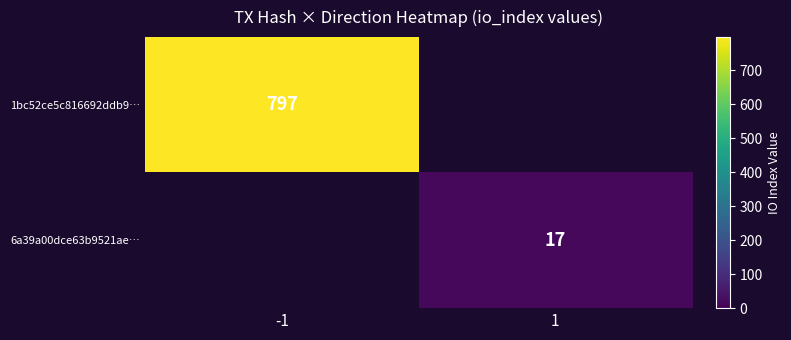

Is it true that 6a39a00dce63b9521ae… equals 17 at 1?

True